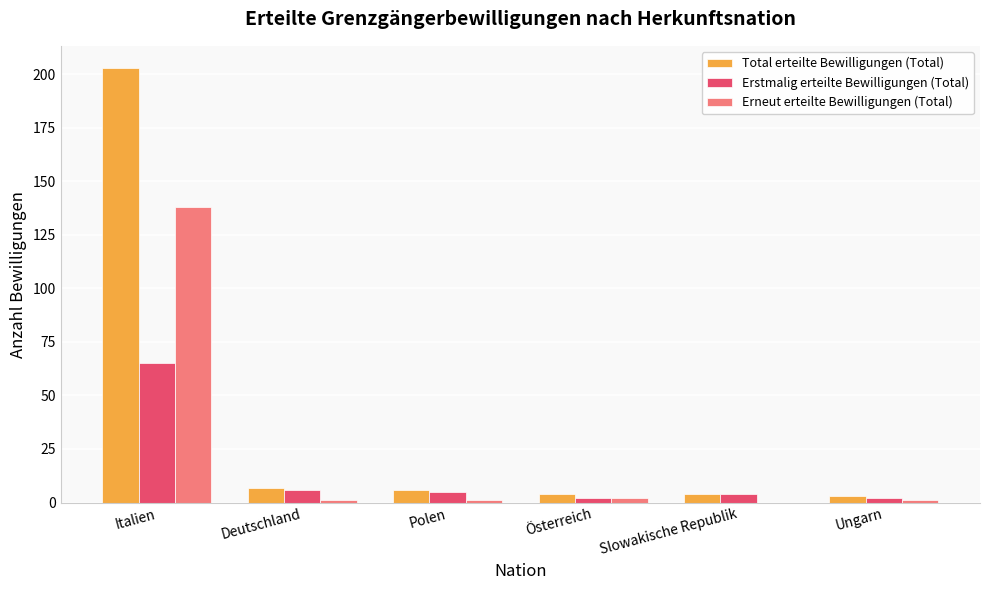

Which series has the largest total across all categories?

Total erteilte Bewilligungen (Total)